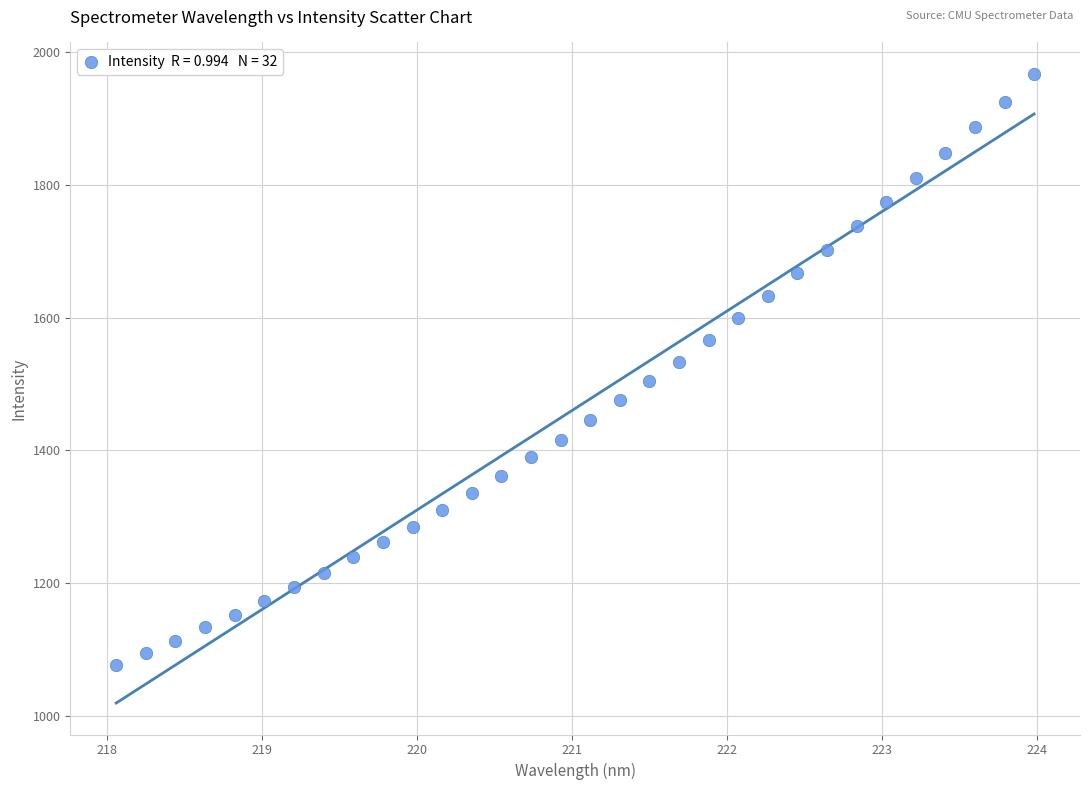

What is the range of Y values (max minus min)?

890.3